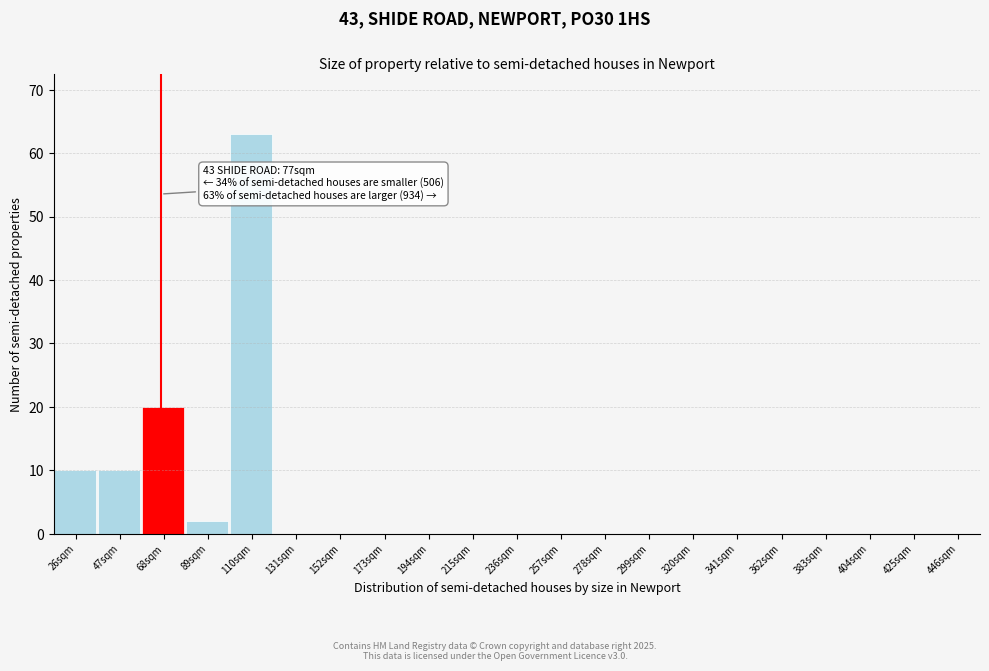

Reading left to right, what are all the values shown in this chart?

26sqm=10	47sqm=10	68sqm=20	89sqm=2	110sqm=63	131sqm=0	152sqm=0	173sqm=0	194sqm=0	215sqm=0	236sqm=0	257sqm=0	278sqm=0	299sqm=0	320sqm=0	341sqm=0	362sqm=0	383sqm=0	404sqm=0	425sqm=0	446sqm=0